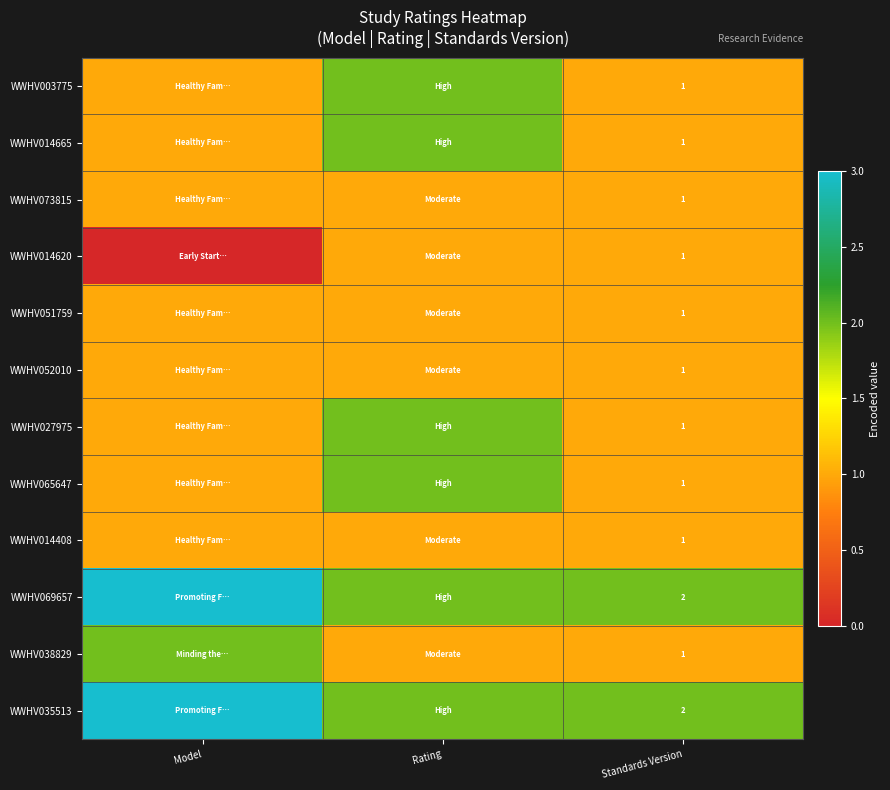

Is it true that WWHV069657 equals 1 at Standards Version?

False